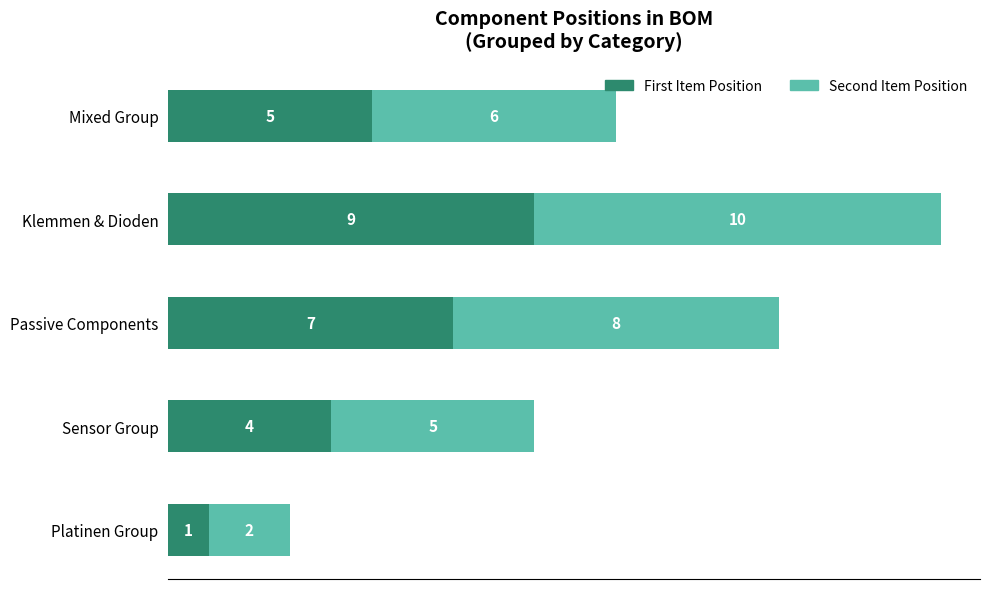

What is the difference between the second highest and second lowest values in the First Item Position series?

3